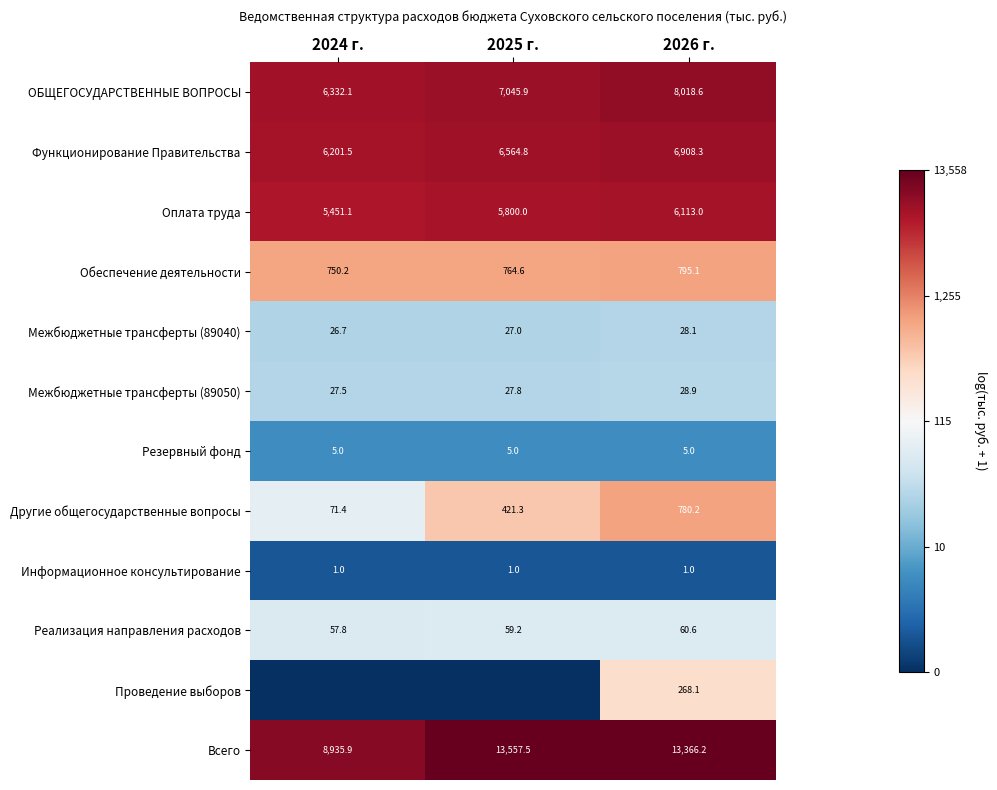

Is the value of Другие общегосударственные вопросы at 2026 г. greater than the value of Реализация направления расходов at 2025 г.?

Yes